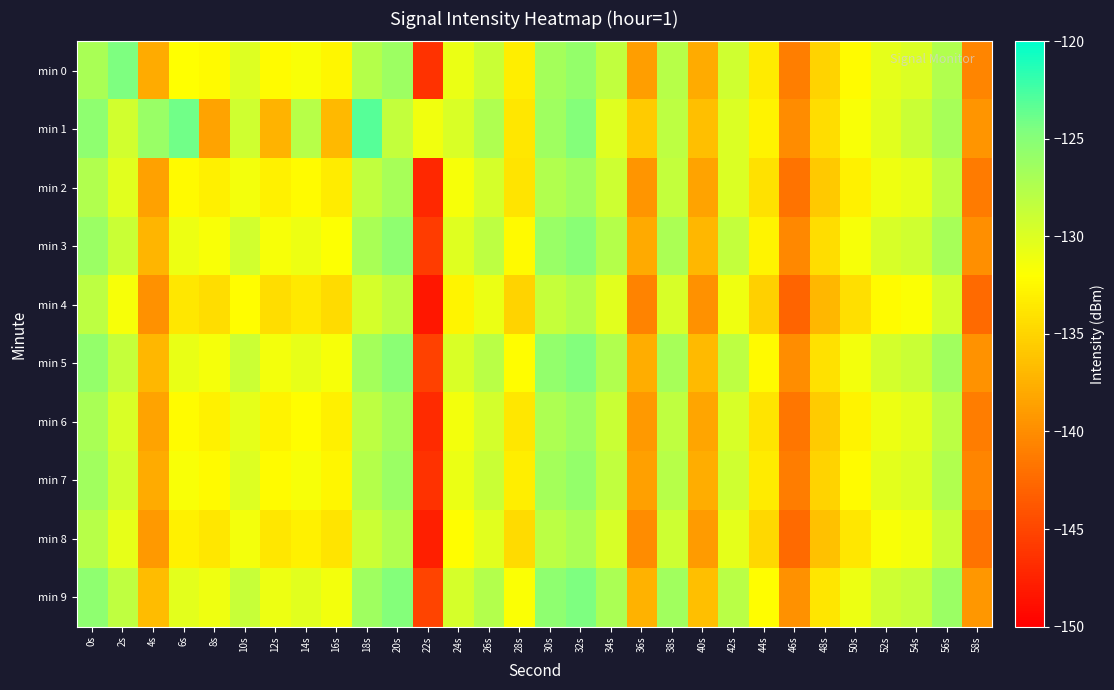

Reading left to right, list all the values displayed in this chart.

min 0: 0s=-127.0	2s=-124.6	4s=-137.9	6s=-132.0	8s=-132.4	10s=-130.0	12s=-132.3	14s=-131.7	16s=-132.6	18s=-127.7	20s=-126.3	22s=-146.4	24s=-130.8	26s=-128.9	28s=-133.1	30s=-126.8	32s=-125.8	34s=-128.4	36s=-138.8	38s=-127.8	40s=-137.8	42s=-129.2	44s=-133.4	46s=-141.1	48s=-135.1	50s=-132.3	52s=-130.4	54s=-129.9	56s=-127.5	58s=-140.6
min 1: 0s=-125.5	2s=-129.3	4s=-126.0	6s=-124.1	8s=-138.5	10s=-129.2	12s=-137.3	14s=-127.8	16s=-136.9	18s=-123.1	20s=-128.5	22s=-131.2	24s=-129.8	26s=-127.3	28s=-133.6	30s=-126.4	32s=-124.9	34s=-130.1	36s=-135.7	38s=-128.2	40s=-136.5	42s=-129.9	44s=-132.8	46s=-140.1	48s=-134.3	50s=-131.7	52s=-130.2	54s=-128.9	56s=-126.8	58s=-139.4
min 2: 0s=-127.5	2s=-130.2	4s=-138.6	6s=-132.4	8s=-133.1	10s=-131.3	12s=-133.0	14s=-132.2	16s=-133.3	18s=-128.4	20s=-126.9	22s=-147.1	24s=-131.5	26s=-129.6	28s=-133.9	30s=-127.4	32s=-126.5	34s=-129.1	36s=-139.4	38s=-128.5	40s=-138.5	42s=-129.9	44s=-134.1	46s=-141.8	48s=-135.8	50s=-133.0	52s=-131.1	54s=-130.6	56s=-128.2	58s=-141.3
min 3: 0s=-126.1	2s=-128.9	4s=-137.2	6s=-131.0	8s=-131.7	10s=-129.3	12s=-131.6	14s=-130.9	16s=-131.9	18s=-127.0	20s=-125.5	22s=-145.7	24s=-130.1	26s=-128.2	28s=-132.4	30s=-126.0	32s=-125.1	34s=-127.7	36s=-138.0	38s=-127.1	40s=-137.1	42s=-128.5	44s=-132.7	46s=-140.3	48s=-134.4	50s=-131.6	52s=-129.7	54s=-129.2	56s=-126.8	58s=-139.9
min 4: 0s=-128.2	2s=-131.6	4s=-139.8	6s=-133.6	8s=-134.3	10s=-132.1	12s=-134.3	14s=-133.5	16s=-134.5	18s=-129.6	20s=-128.1	22s=-148.3	24s=-132.7	26s=-130.8	28s=-135.1	30s=-128.6	32s=-127.7	34s=-130.3	36s=-140.7	38s=-129.7	40s=-139.7	42s=-131.1	44s=-135.3	46s=-142.9	48s=-137.0	50s=-134.2	52s=-132.3	54s=-131.8	56s=-129.4	58s=-142.5
min 5: 0s=-125.8	2s=-128.6	4s=-137.0	6s=-130.7	8s=-131.4	10s=-129.0	12s=-131.3	14s=-130.6	16s=-131.6	18s=-126.7	20s=-125.2	22s=-145.4	24s=-129.8	26s=-127.9	28s=-132.1	30s=-125.7	32s=-124.8	34s=-127.4	36s=-137.7	38s=-126.8	40s=-136.8	42s=-128.2	44s=-132.4	46s=-140.0	48s=-134.1	50s=-131.3	52s=-129.4	54s=-128.9	56s=-126.5	58s=-139.6
min 6: 0s=-127.0	2s=-129.8	4s=-138.4	6s=-132.2	8s=-132.9	10s=-130.5	12s=-132.8	14s=-132.1	16s=-133.1	18s=-128.2	20s=-126.7	22s=-146.9	24s=-131.3	26s=-129.4	28s=-133.7	30s=-127.2	32s=-126.3	34s=-128.9	36s=-139.2	38s=-128.3	40s=-138.3	42s=-129.7	44s=-133.9	46s=-141.6	48s=-135.6	50s=-132.8	52s=-130.9	54s=-130.4	56s=-128.0	58s=-141.1
min 7: 0s=-126.5	2s=-129.3	4s=-137.9	6s=-131.7	8s=-132.4	10s=-130.0	12s=-132.3	14s=-131.6	16s=-132.6	18s=-127.7	20s=-126.2	22s=-146.4	24s=-130.8	26s=-128.9	28s=-133.2	30s=-126.7	32s=-125.8	34s=-128.4	36s=-138.7	38s=-127.8	40s=-137.8	42s=-129.2	44s=-133.4	46s=-141.1	48s=-135.1	50s=-132.3	52s=-130.4	54s=-129.9	56s=-127.5	58s=-140.6
min 8: 0s=-127.8	2s=-130.6	4s=-139.2	6s=-133.0	8s=-133.7	10s=-131.3	12s=-133.6	14s=-132.9	16s=-133.9	18s=-129.0	20s=-127.5	22s=-147.7	24s=-132.1	26s=-130.2	28s=-134.5	30s=-128.0	32s=-127.1	34s=-129.7	36s=-140.1	38s=-129.1	40s=-139.1	42s=-130.5	44s=-134.7	46s=-142.4	48s=-136.4	50s=-133.6	52s=-131.7	54s=-131.2	56s=-128.8	58s=-141.9
min 9: 0s=-125.5	2s=-128.3	4s=-136.7	6s=-130.4	8s=-131.1	10s=-128.7	12s=-131.0	14s=-130.3	16s=-131.3	18s=-126.4	20s=-124.9	22s=-145.1	24s=-129.5	26s=-127.6	28s=-131.8	30s=-125.4	32s=-124.5	34s=-127.1	36s=-137.4	38s=-126.5	40s=-136.5	42s=-127.9	44s=-132.1	46s=-139.7	48s=-133.8	50s=-131.0	52s=-129.1	54s=-128.6	56s=-126.2	58s=-139.3